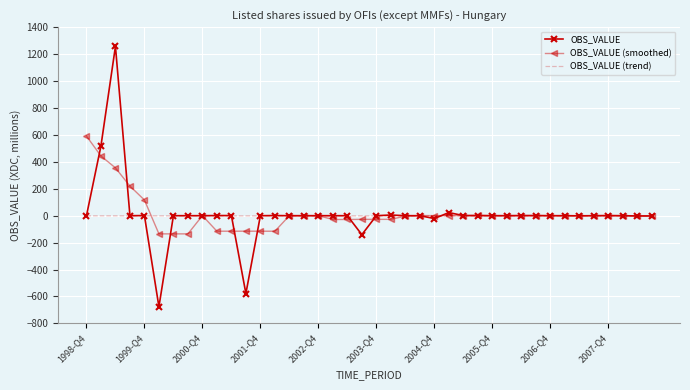

Rank the series by their maximum value, from lowest to highest.

OBS_VALUE (trend), OBS_VALUE (smoothed), OBS_VALUE